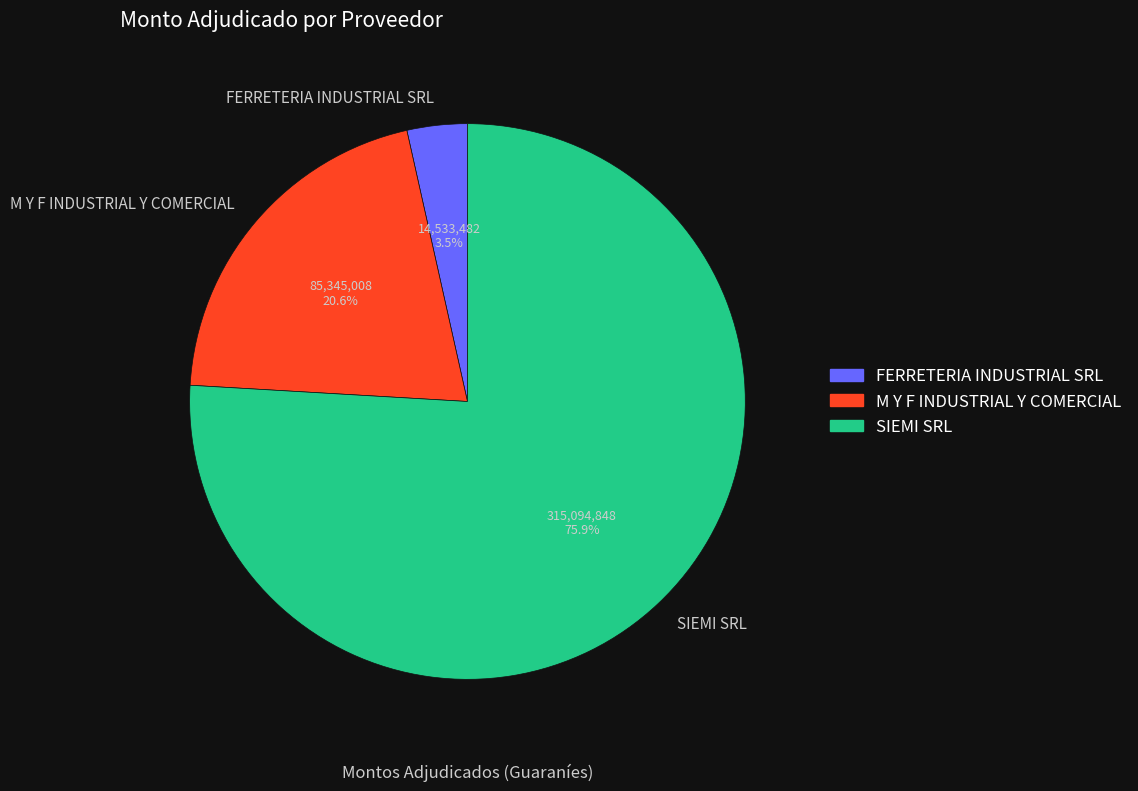

Do SIEMI SRL and FERRETERIA INDUSTRIAL SRL together represent more than half of the pie?

Yes